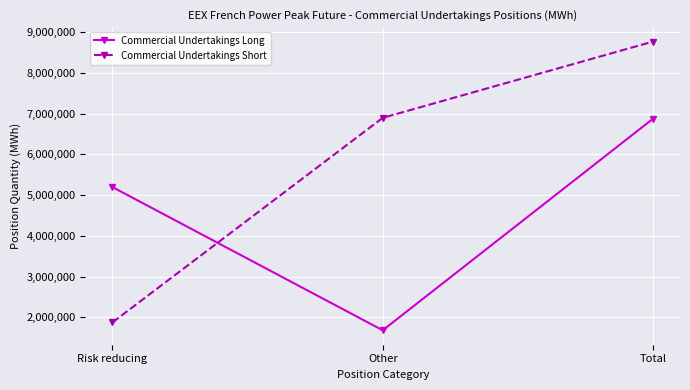

What is the difference between the highest and lowest values at Other?

5220084